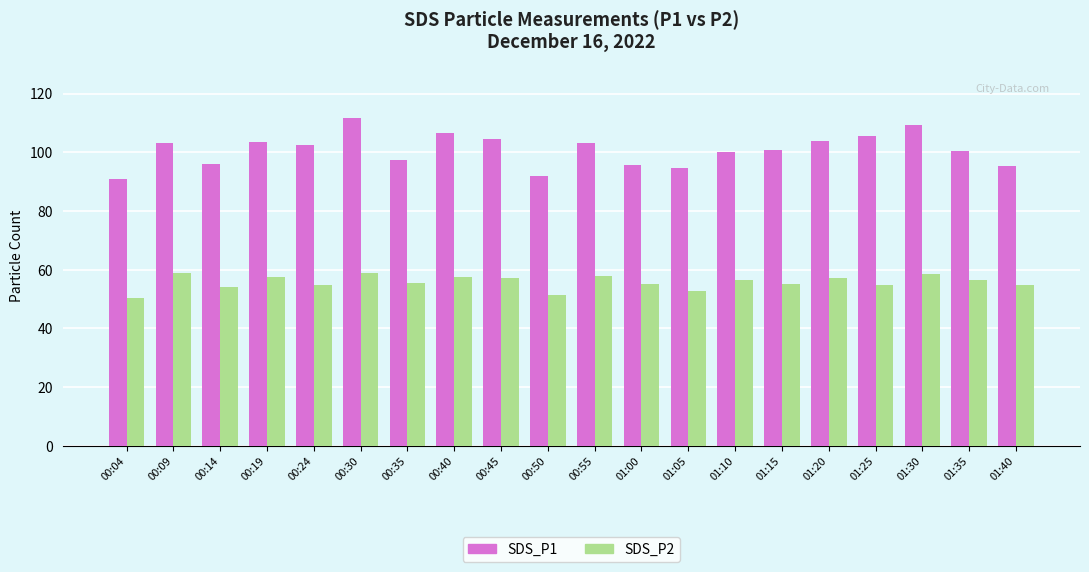

What are all the series names shown in the legend?

SDS_P1, SDS_P2